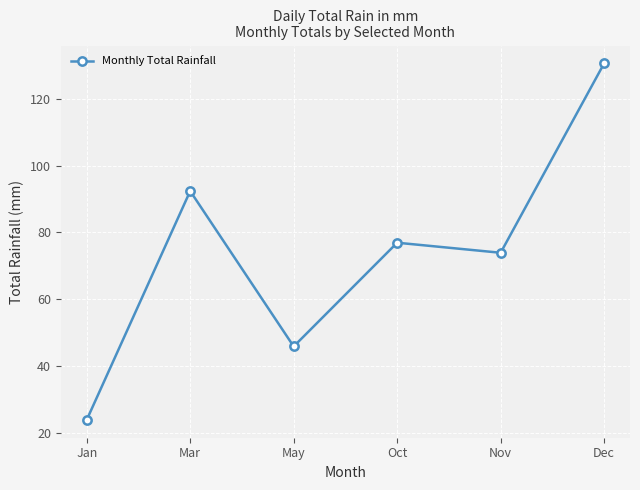

What is the average value?

73.9